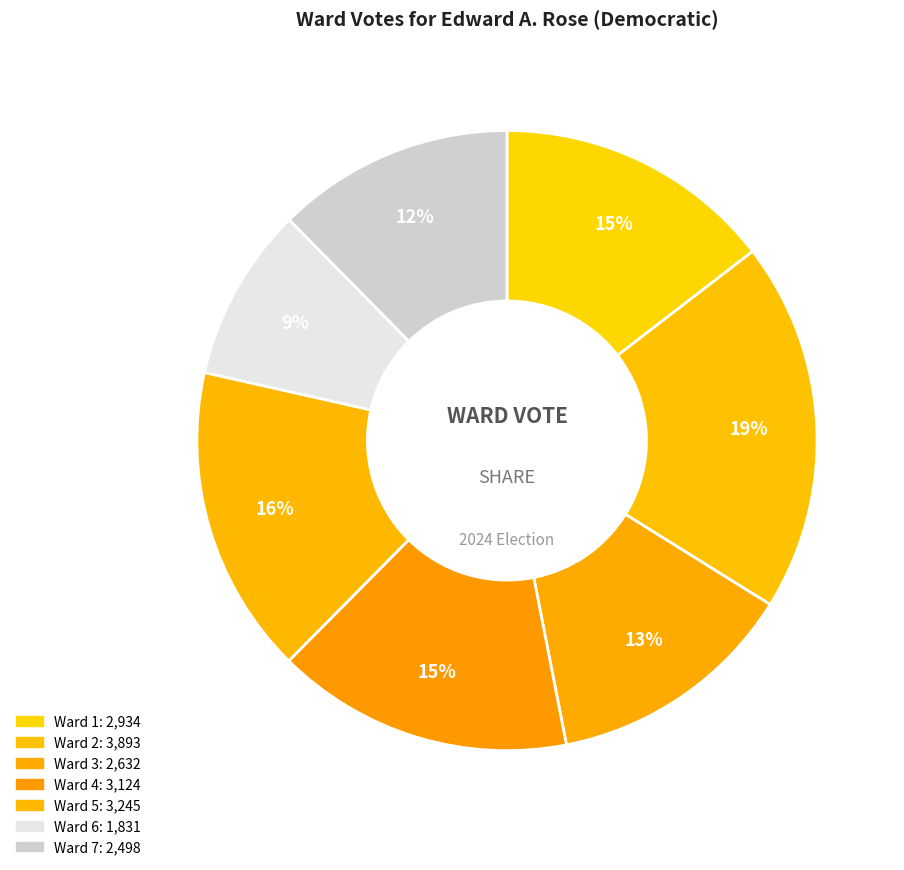

True or false: Ward 7 accounts for 2% of the total.

False